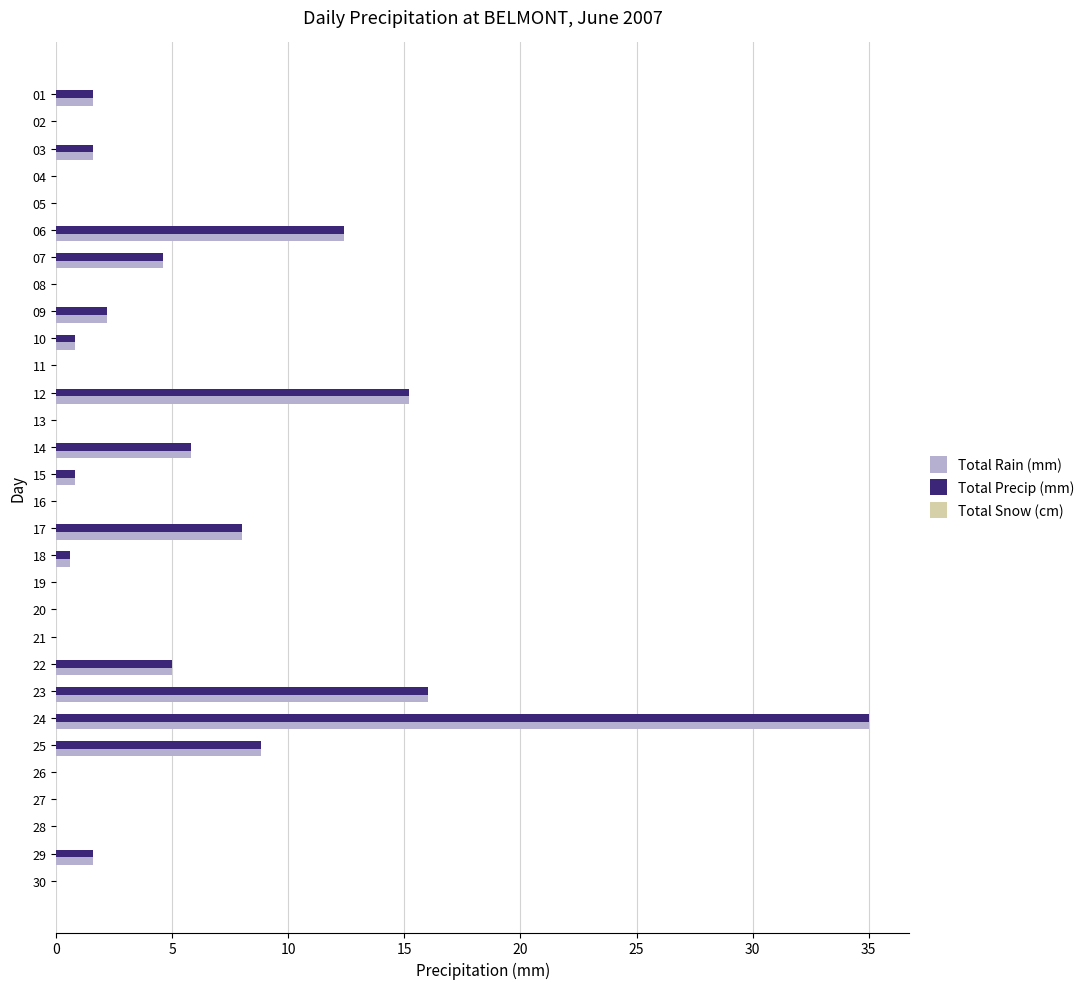

Which category has the highest value in the Total Precip (mm) series?

24